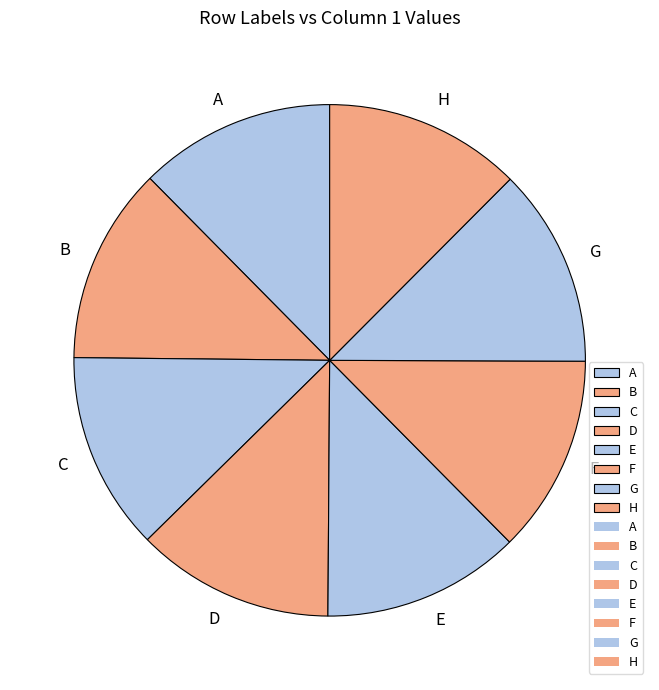

Is it true that C is 6% of the pie?

False